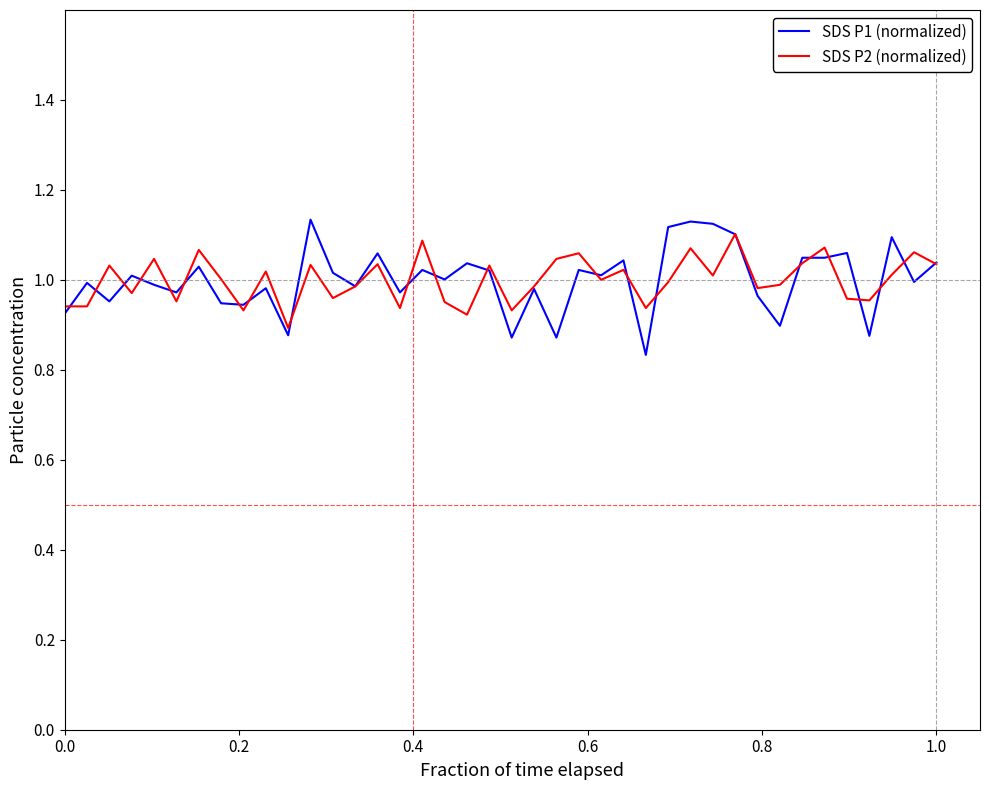

Which series has the widest spread of values?

SDS P1 (normalized)